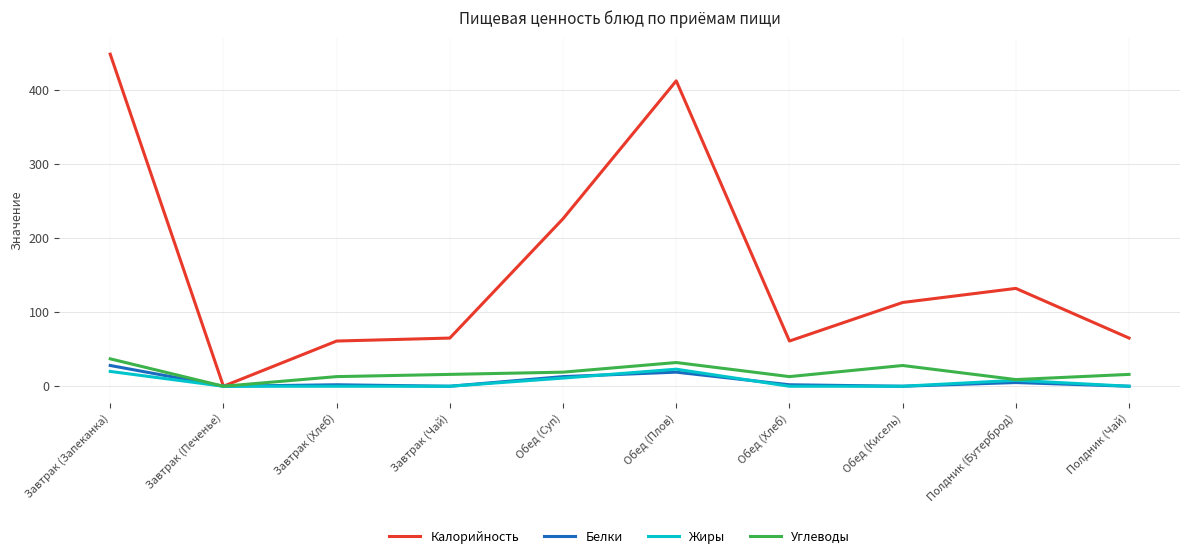

Does the chart display data point markers on the line(s)?

No